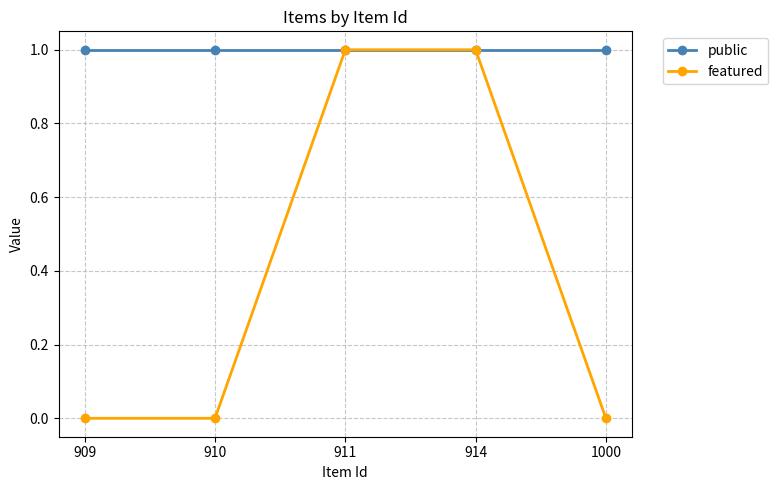

Which series has the largest total across all categories?

public